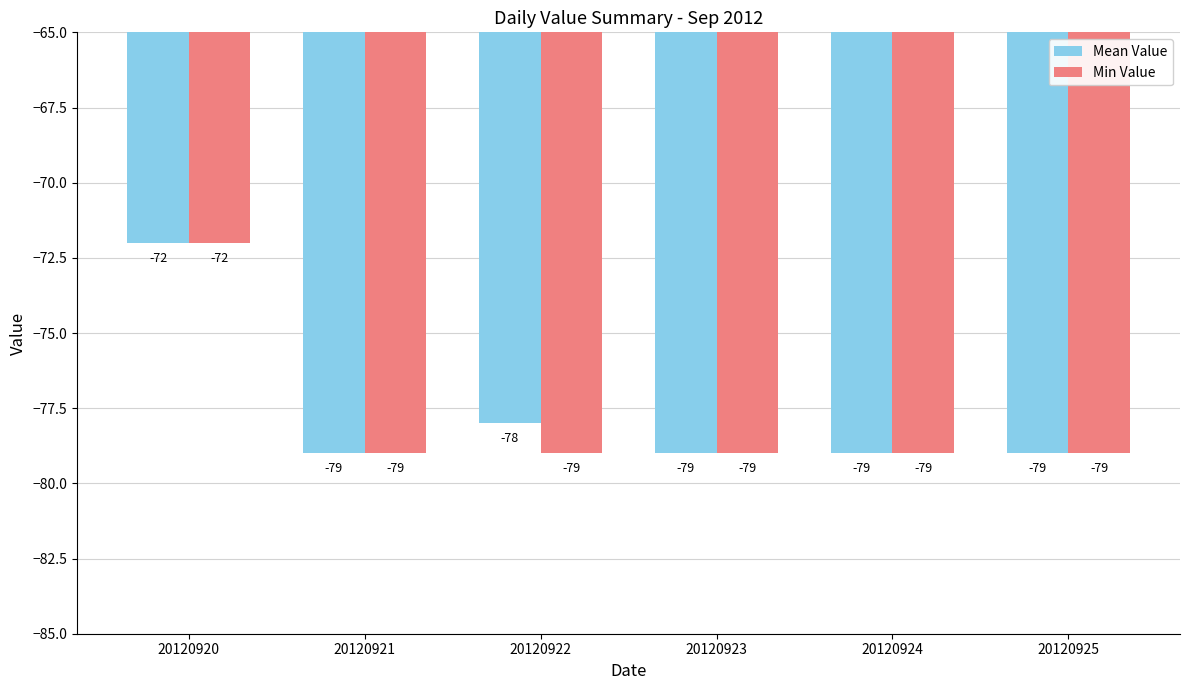

Rank the series by their average value, from highest to lowest.

Mean Value, Min Value